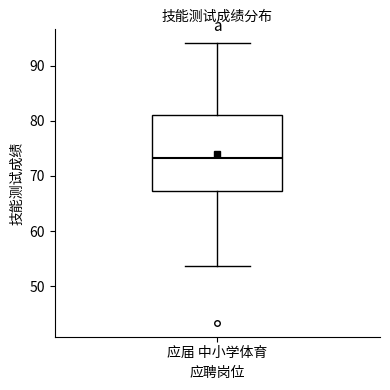

Where does the lower whisker of the box for 应届 中小学体育 end on the y-axis? The values are not printed on the chart, so give them approximately, as read against the axis.

54